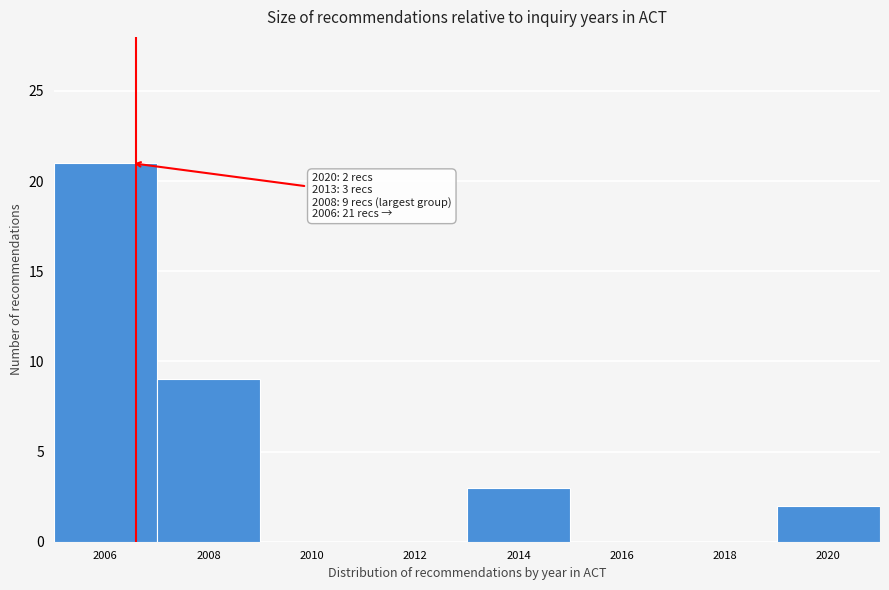

Over which range of the x-axis is the bar tallest?

2005 to 2007